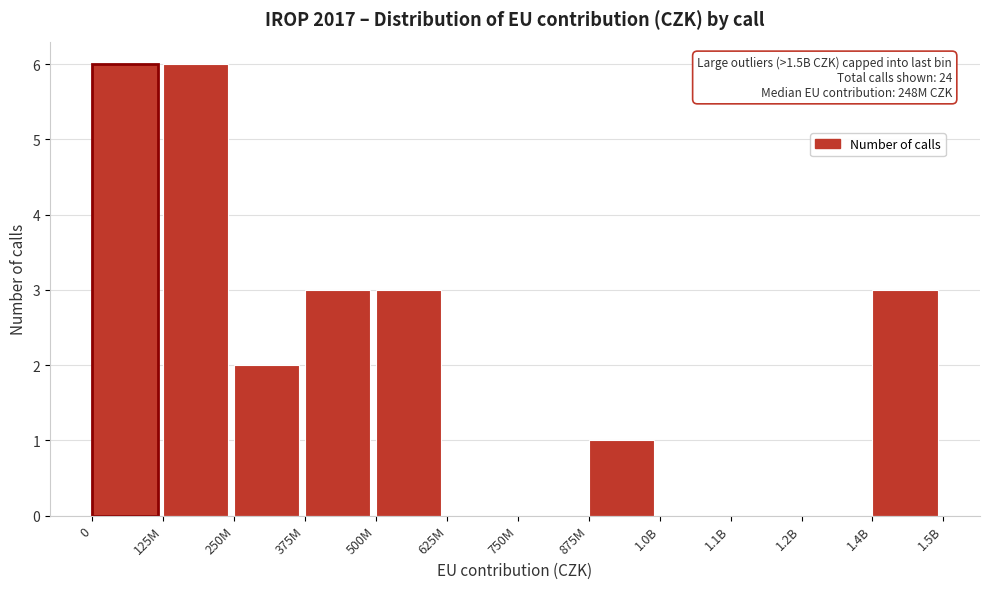

Reading left to right, transcribe all the data shown in this chart.

0=6	125M=6	250M=2	375M=3	500M=3	625M=0	750M=0	875M=1	1.0B=0	1.1B=0	1.2B=0	1.4B=3